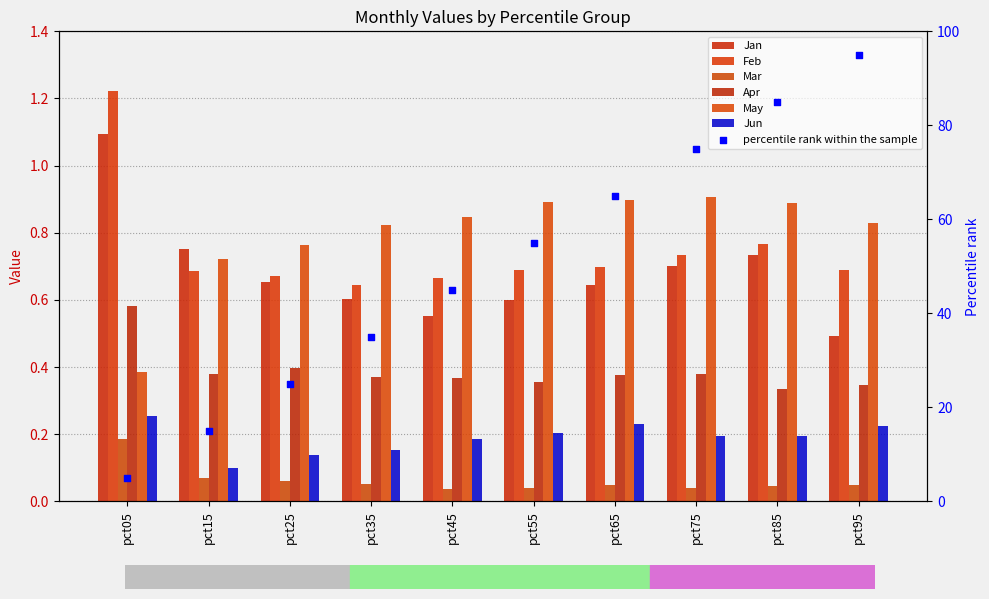

Which series has the largest total across all categories?

May